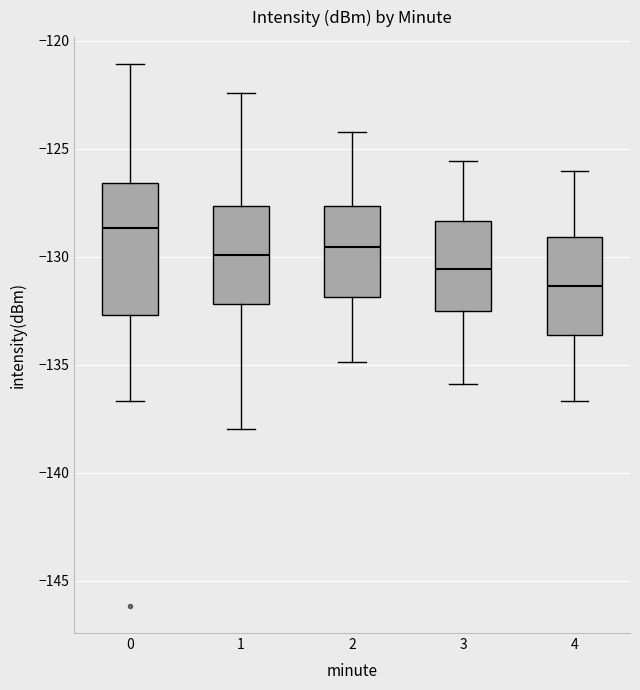

Reading left to right, transcribe this box plot: for each box, give where its median line is, the range the box spans, and where its two whiskers end, as read against the y-axis. The values are not printed on the chart, so give them approximately, as read against the axis.

0: median -128.5, box -132.5 to -126.5, whiskers -136.5 to -121.0
1: median -130.0, box -132.0 to -127.5, whiskers -138.0 to -122.5
2: median -129.5, box -132.0 to -127.5, whiskers -135.0 to -124.0
3: median -130.5, box -132.5 to -128.5, whiskers -136.0 to -125.5
4: median -131.5, box -133.5 to -129.0, whiskers -136.5 to -126.0